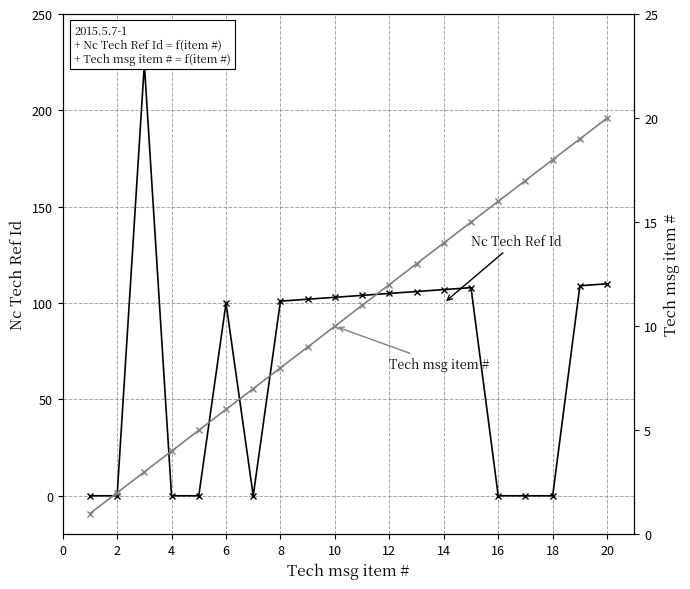

Count the number of categories in the chart.

20